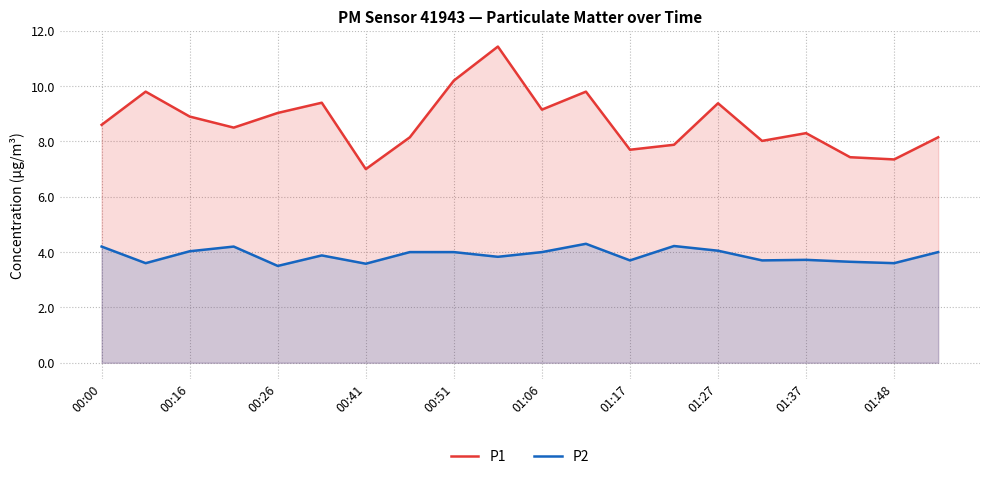

At 00:26, list the series in order from largest to smallest.

P1, P2